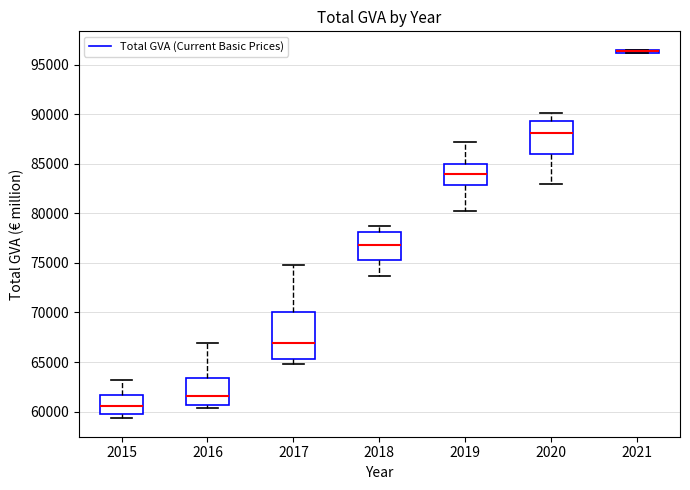

Where does the upper whisker of the box at x = 2016 end on the y-axis? The values are not printed on the chart, so give them approximately, as read against the axis.

67000